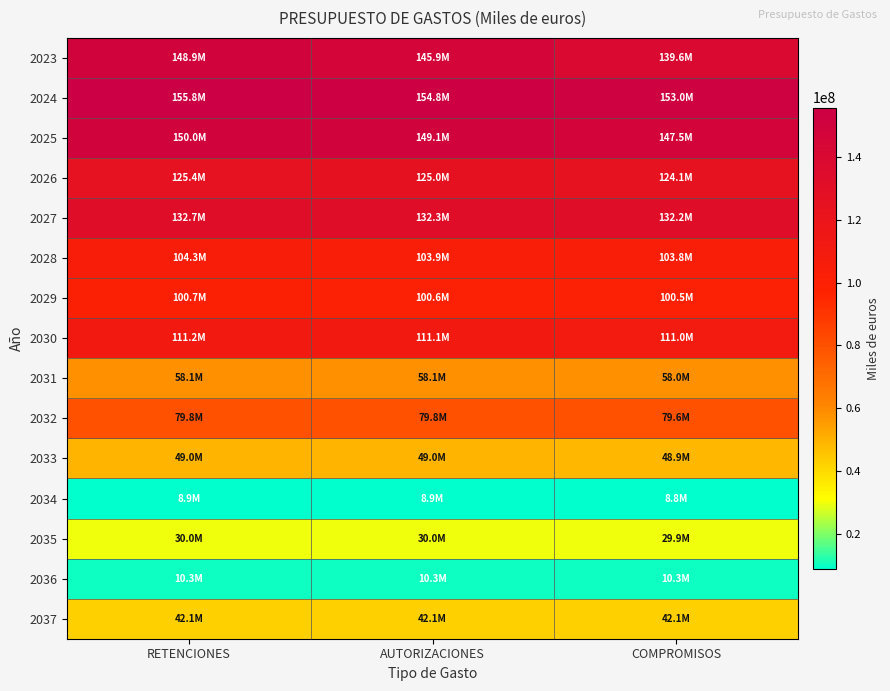

Rank the series at COMPROMISOS from lowest to highest value.

2034, 2036, 2035, 2037, 2033, 2031, 2032, 2029, 2028, 2030, 2026, 2027, 2023, 2025, 2024